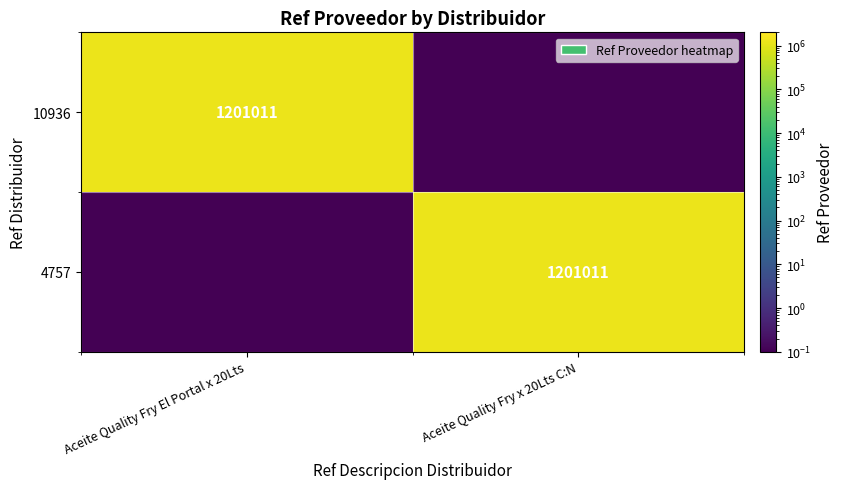

What is the smallest value displayed?

0.1